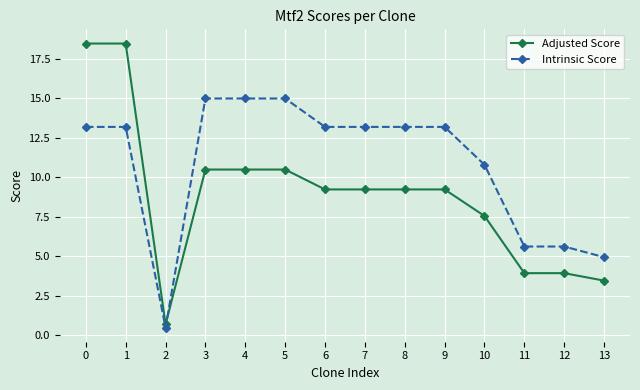

At which category does Intrinsic Score reach its first local valley?

2